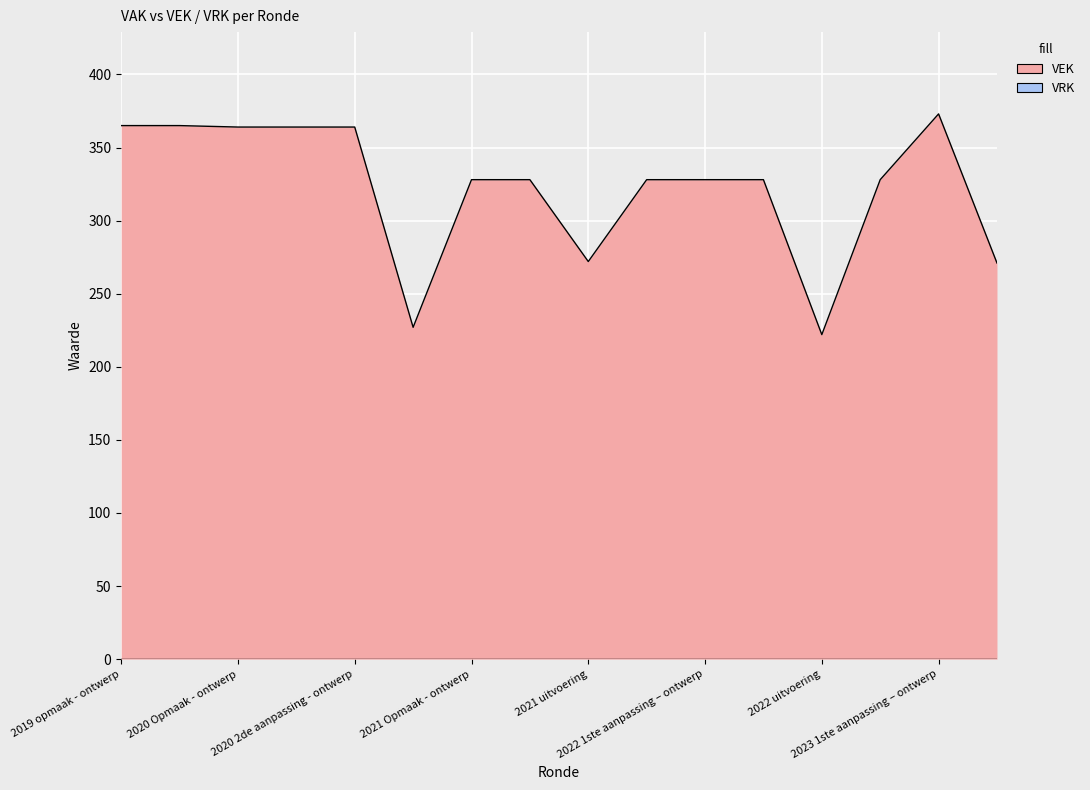

How many lines are shown in the chart?

1